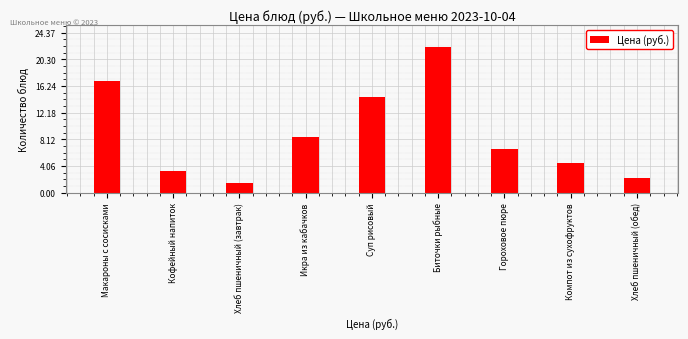

At which label is the value closest to 11?

Икра из кабачков